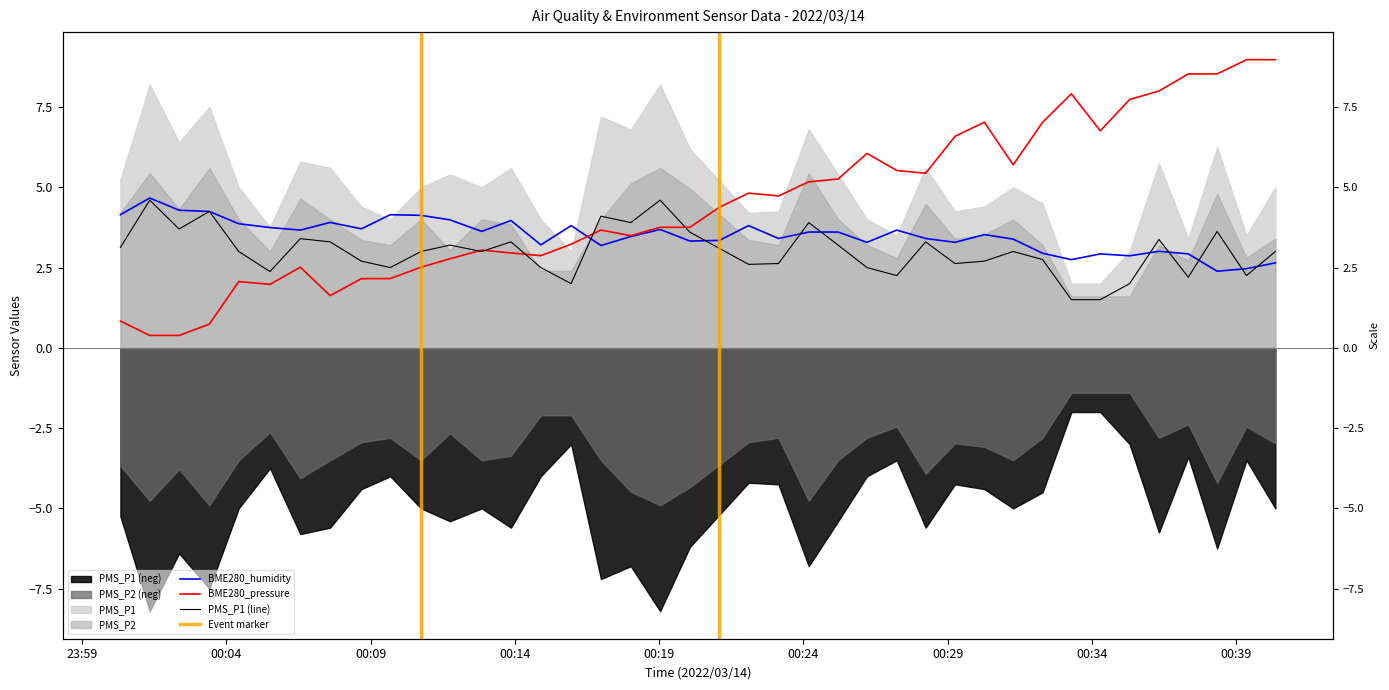

Rank the categories by BME280_pressure_norm value from highest to lowest.

2022/03/14 00:39:21, 2022/03/14 00:40:21, 2022/03/14 00:37:20, 2022/03/14 00:38:20, 2022/03/14 00:36:19, 2022/03/14 00:33:17, 2022/03/14 00:35:18, 2022/03/14 00:30:16, 2022/03/14 00:32:17, 2022/03/14 00:34:17, 2022/03/14 00:29:15, 2022/03/14 00:26:12, 2022/03/14 00:31:16, 2022/03/14 00:27:14, 2022/03/14 00:28:14, 2022/03/14 00:25:12, 2022/03/14 00:24:11, 2022/03/14 00:22:06, 2022/03/14 00:23:08, 2022/03/14 00:21:05, 2022/03/14 00:19:02, 2022/03/14 00:20:04, 2022/03/14 00:16:59, 2022/03/14 00:18:01, 2022/03/14 00:15:57, 2022/03/14 00:12:51, 2022/03/14 00:13:52, 2022/03/14 00:14:54, 2022/03/14 00:11:45, 2022/03/14 00:06:34, 2022/03/14 00:10:45, 2022/03/14 00:09:41, 2022/03/14 00:08:41, 2022/03/14 00:04:26, 2022/03/14 00:05:31, 2022/03/14 00:07:36, 2022/03/14 00:00:20, 2022/03/14 00:03:25, 2022/03/14 00:01:21, 2022/03/14 00:02:22